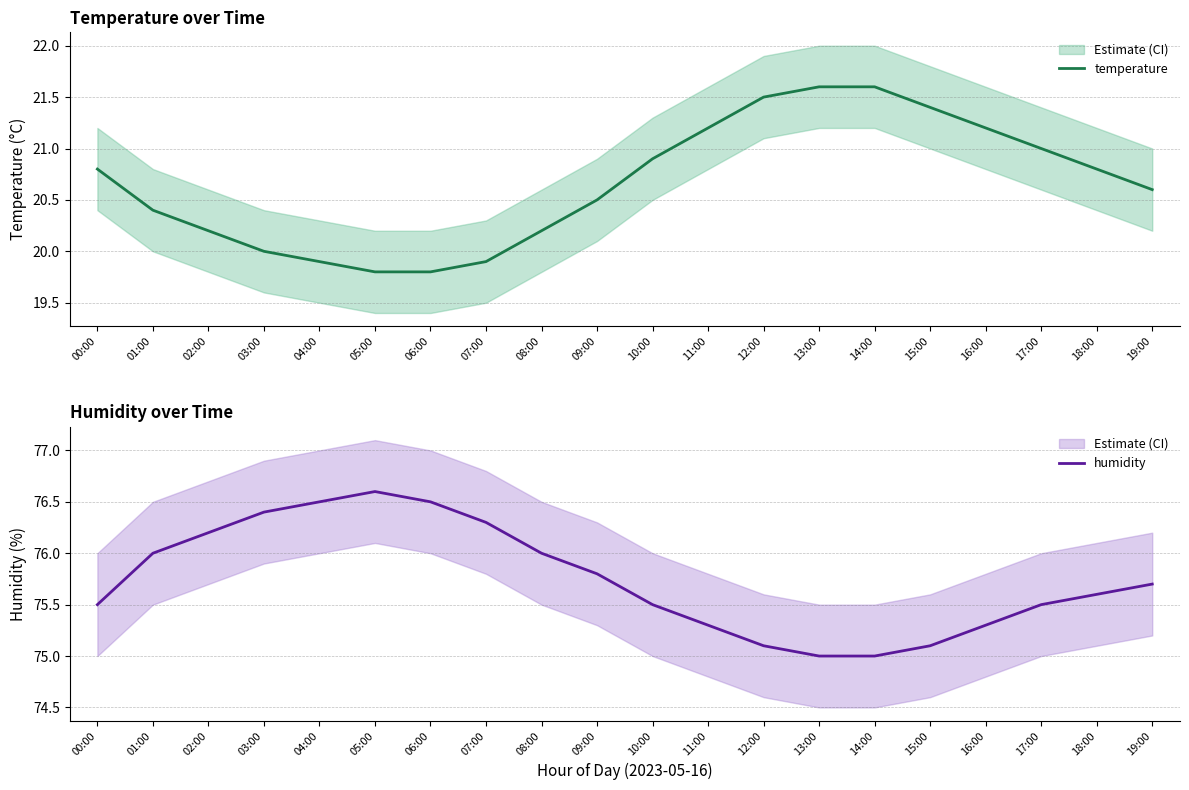

The value of humidity at 17:00 is 24.9. True or false?

False